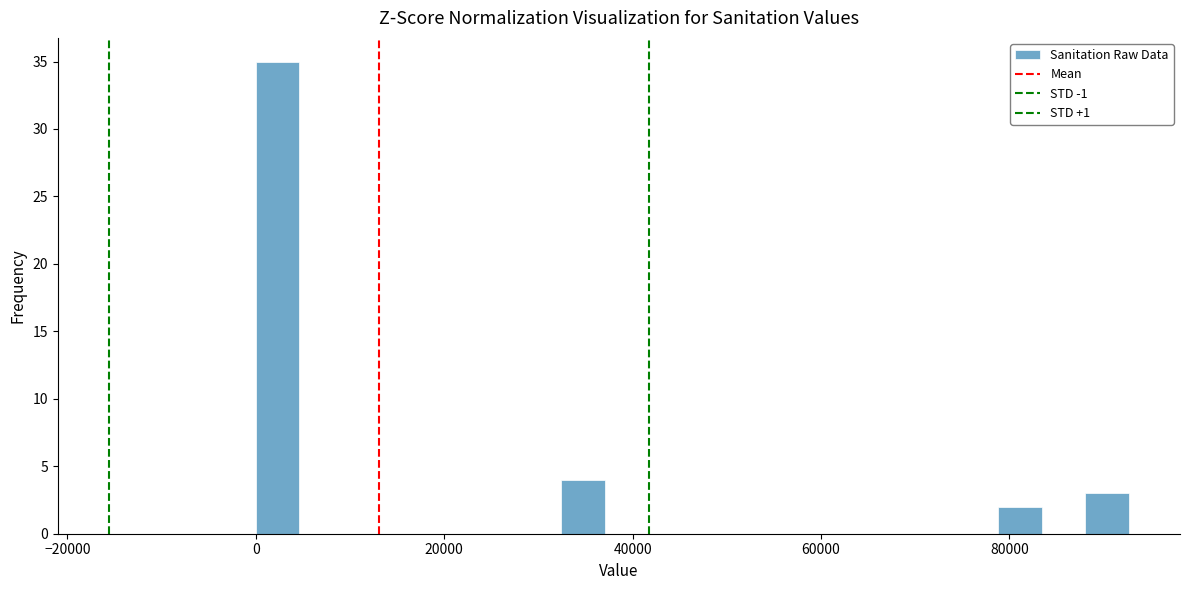

Read against the x-axis, roughly where is the centre of the tallest bar?

2000